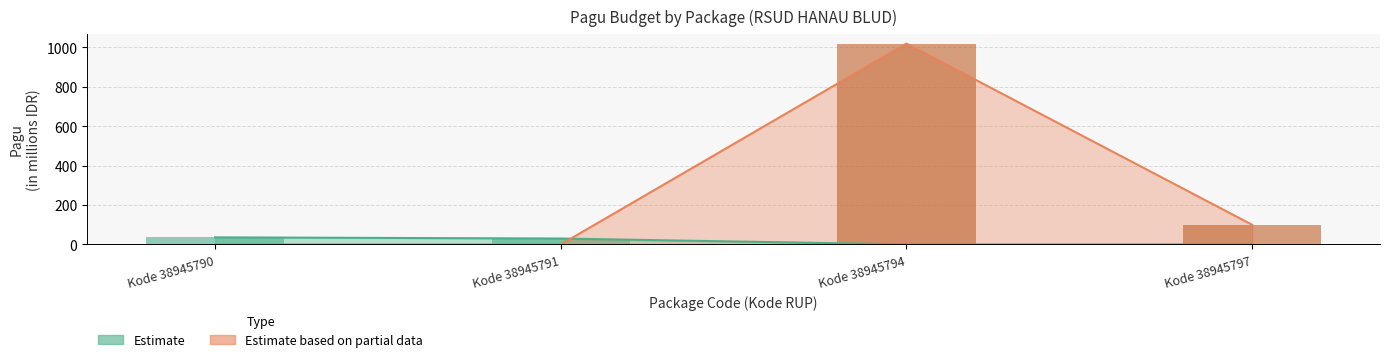

Count the number of values greater than 100.

1